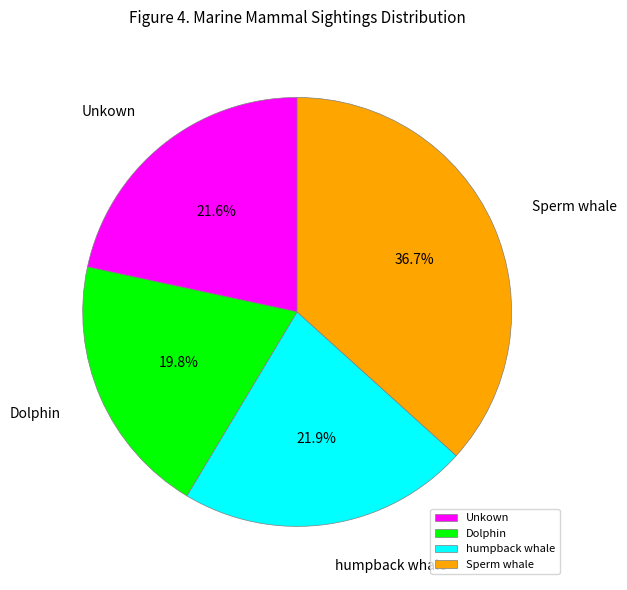

To the nearest percent, what is the difference between the Dolphin and Unkown slice percentages?

2%